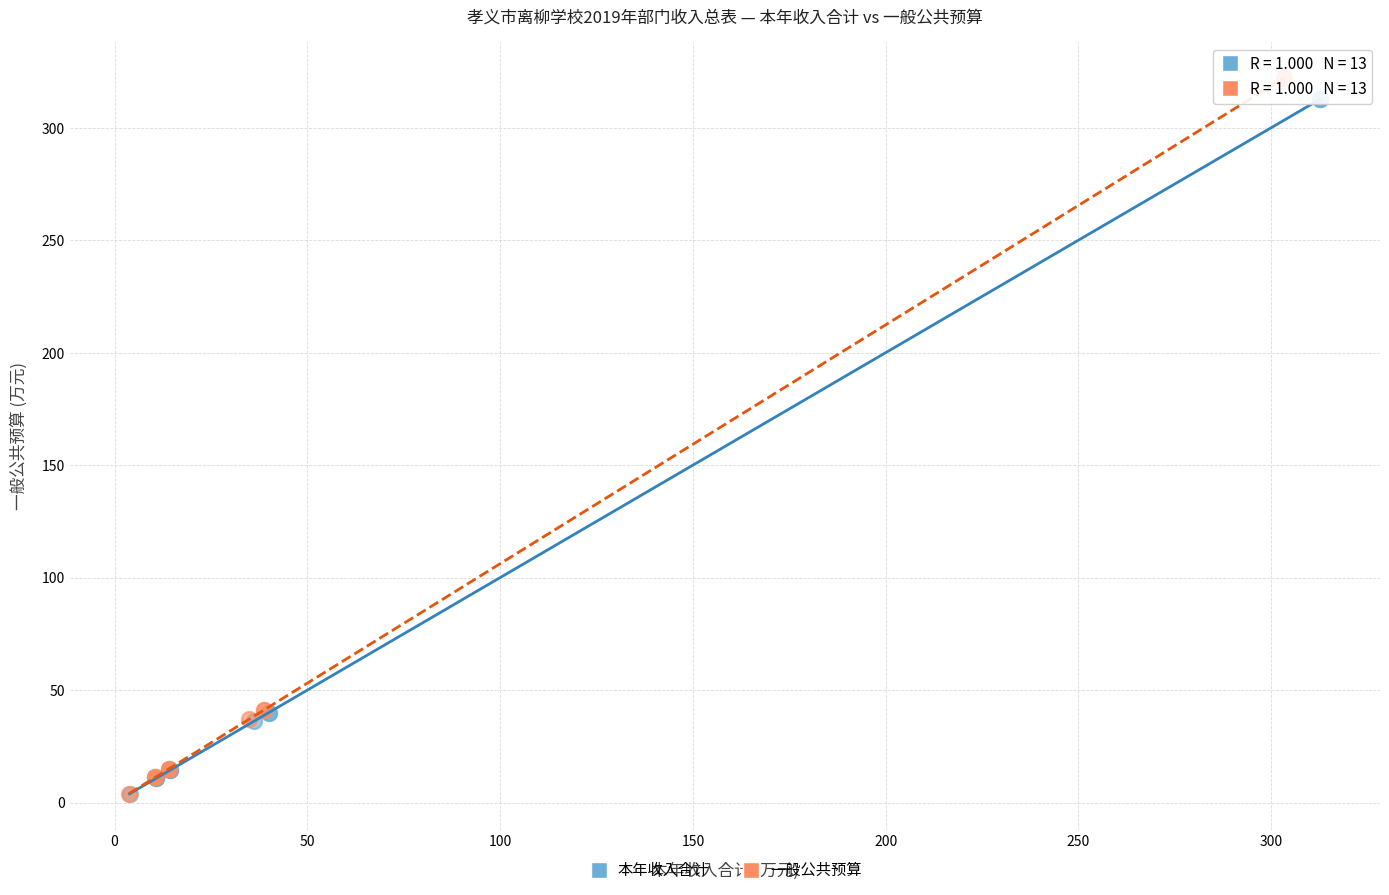

Which series has the largest Y range (max minus min)?

一般公共预算